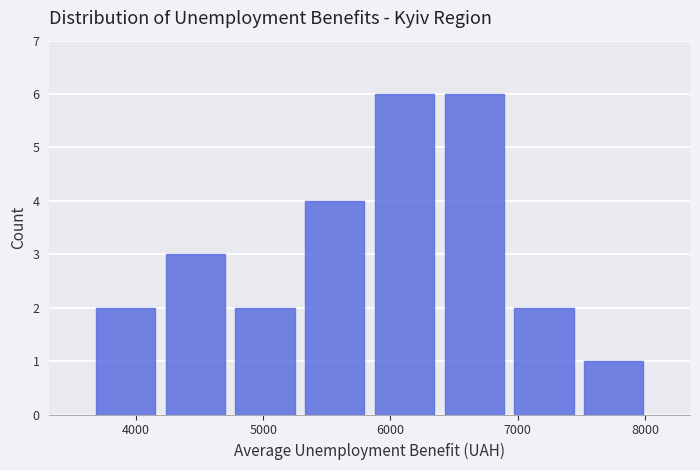

Reading left to right, transcribe this chart: for each bar, give the range it covers on the x-axis and its height. Neither the bar edges nor the heights are printed on the chart, so give them approximately, as read against the axes.

3600 to 4200: 2
4200 to 4700: 3
4700 to 5300: 2
5300 to 5800: 4
5800 to 6400: 6
6400 to 6900: 6
6900 to 7500: 2
7500 to 8000: 1